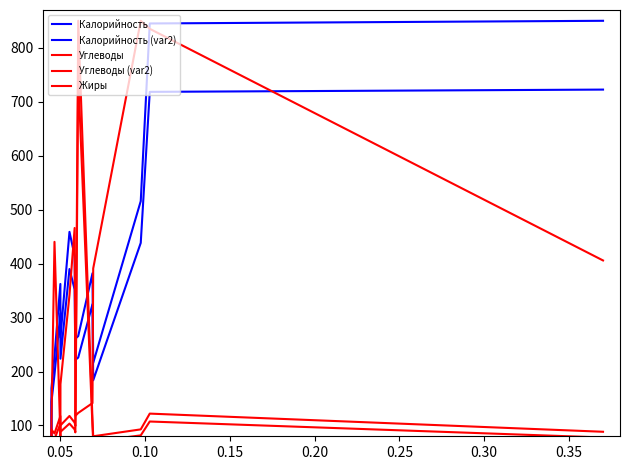

Is it true that Углеводы (var2) equals 178.3 at 0.25?

False